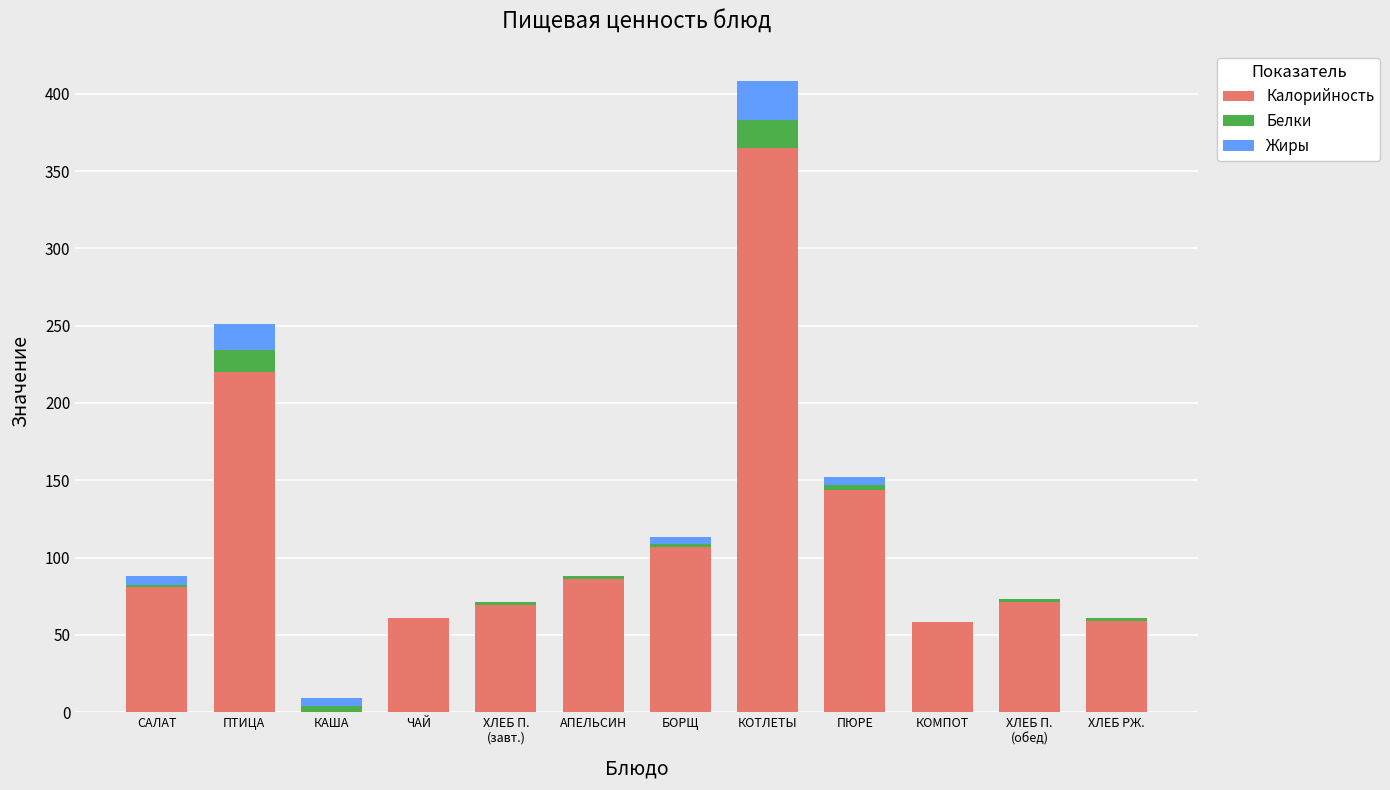

Which category has the highest value in the Калорийность series?

КОТЛЕТЫ